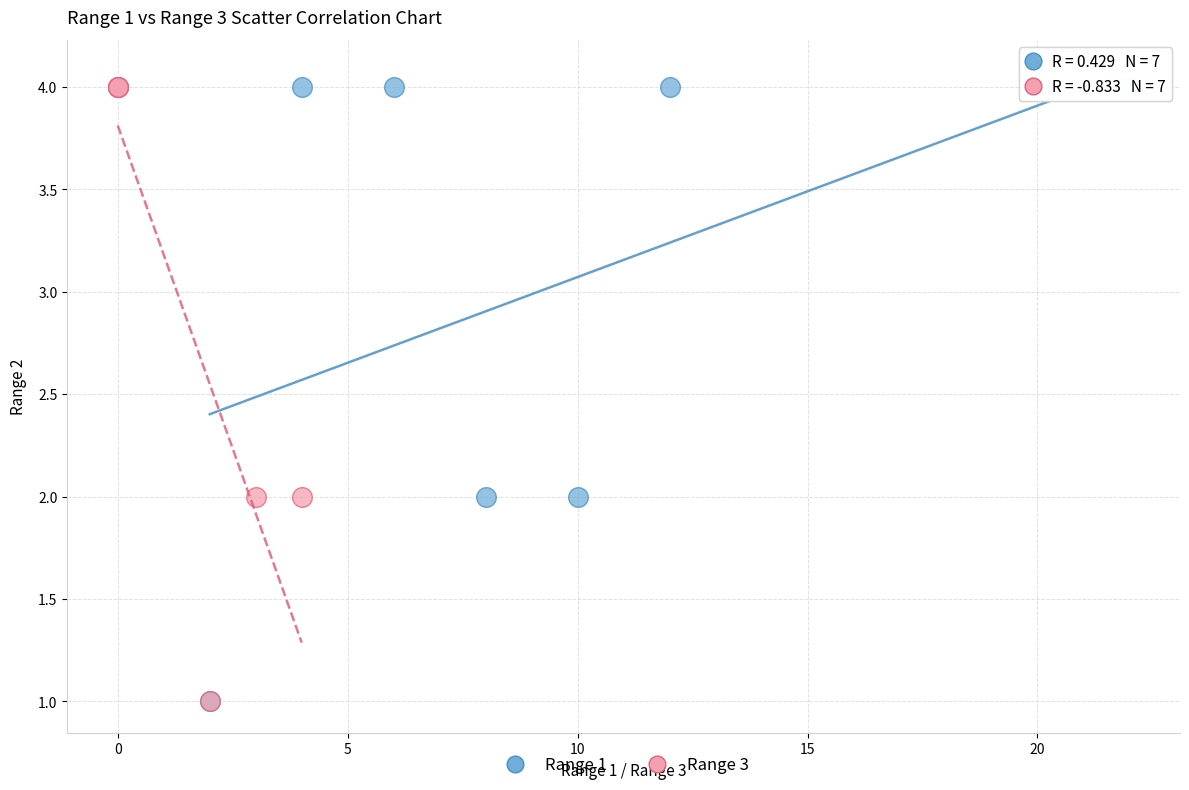

What are all the series names shown in the legend?

Range 1, Range 3